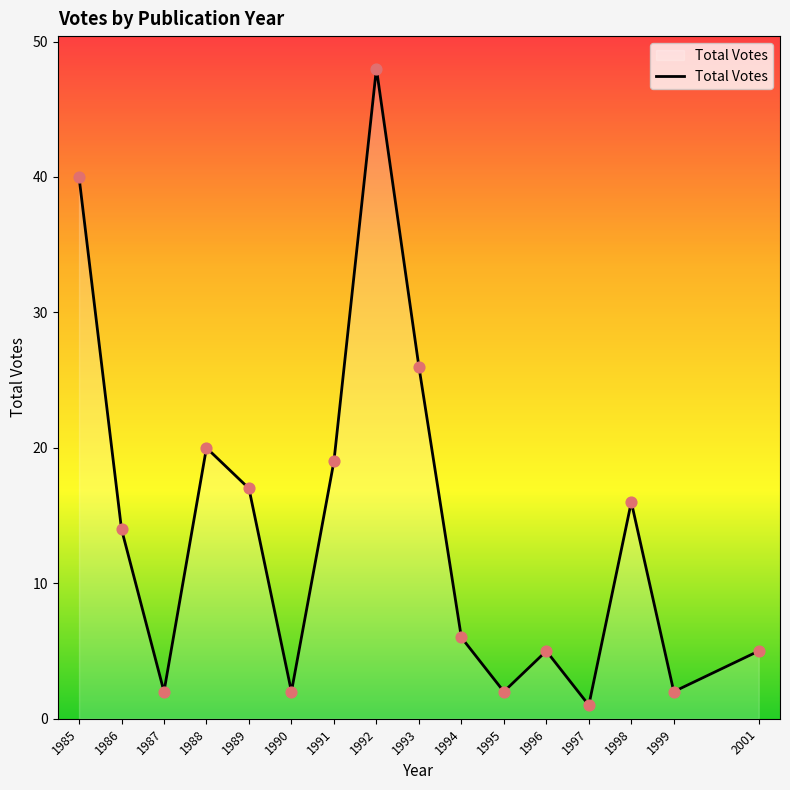

What is the change in value from 1997 to 1999?

+1